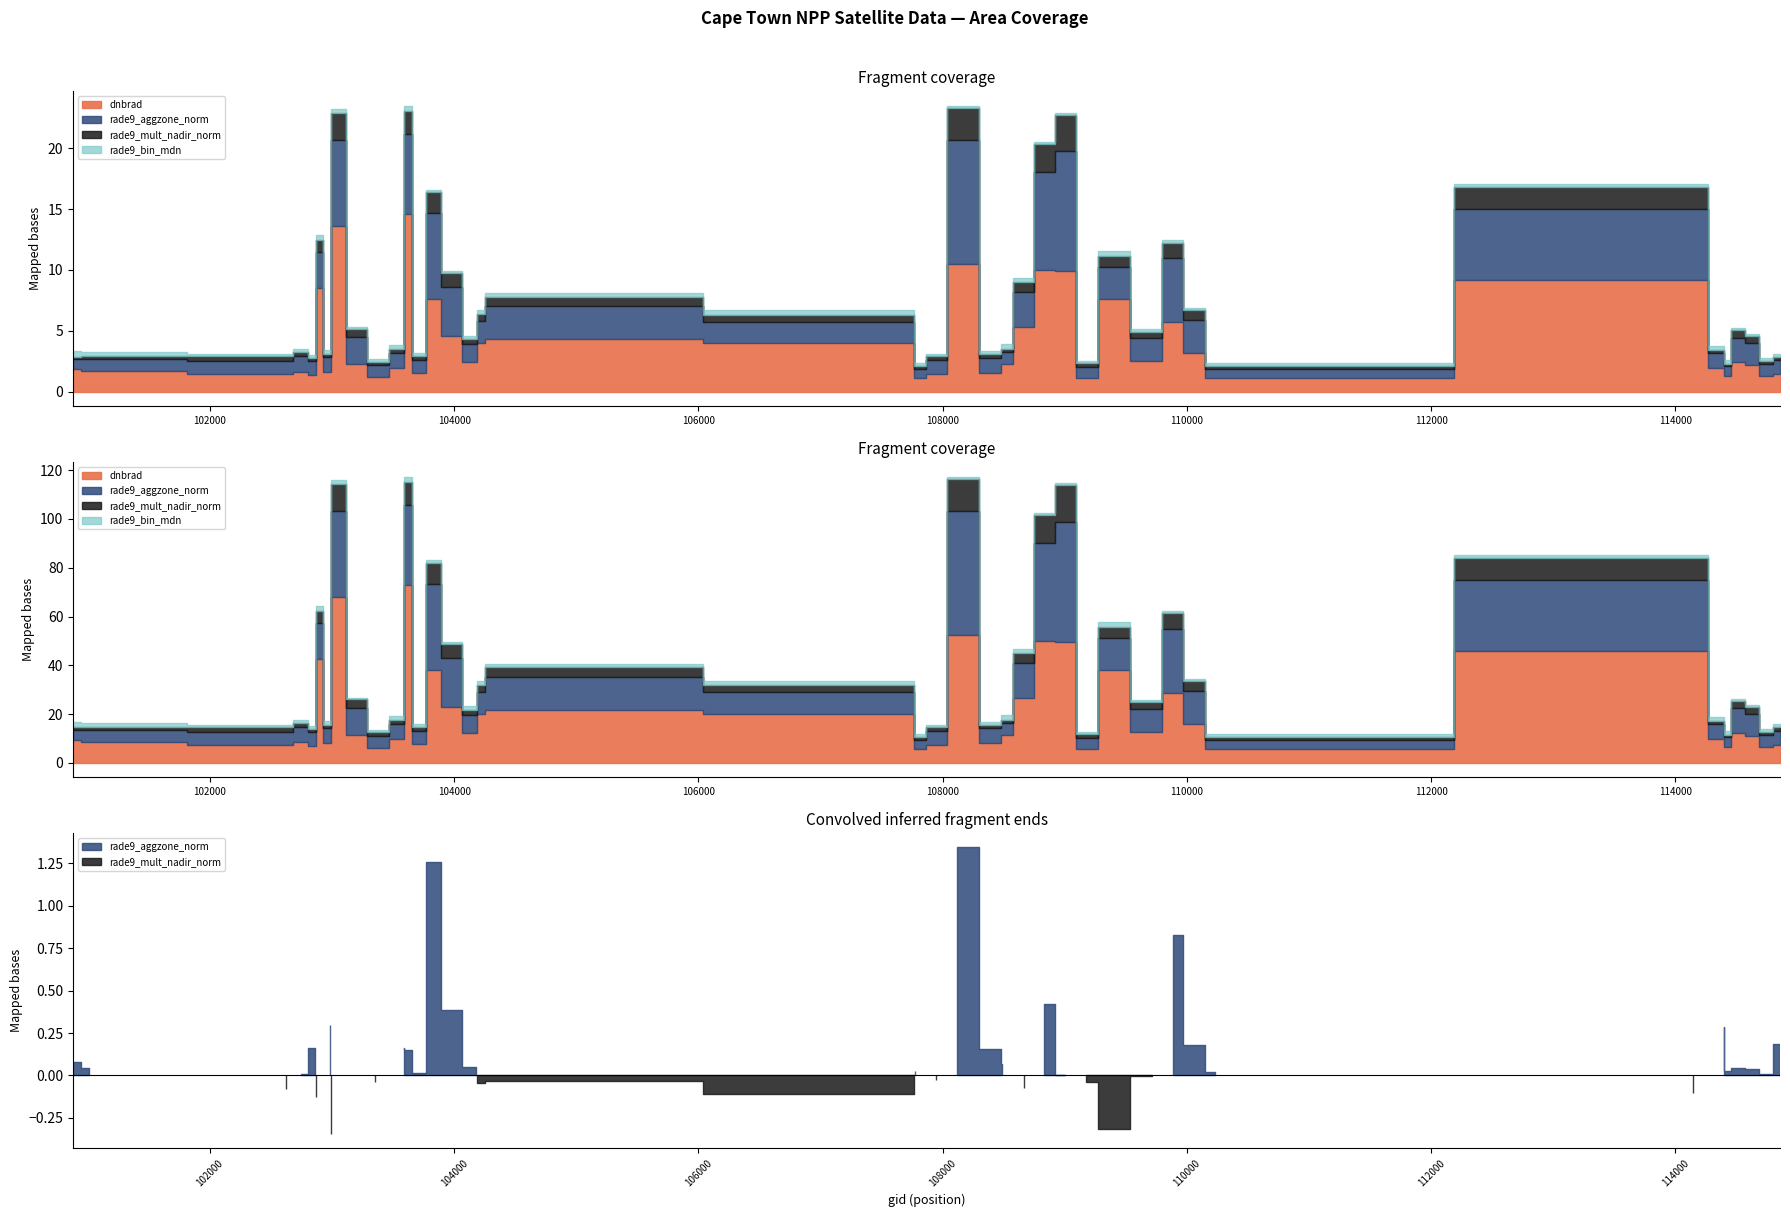

The rade9_aggzone_norm series shows 1.1 at 103713. True or false?

True